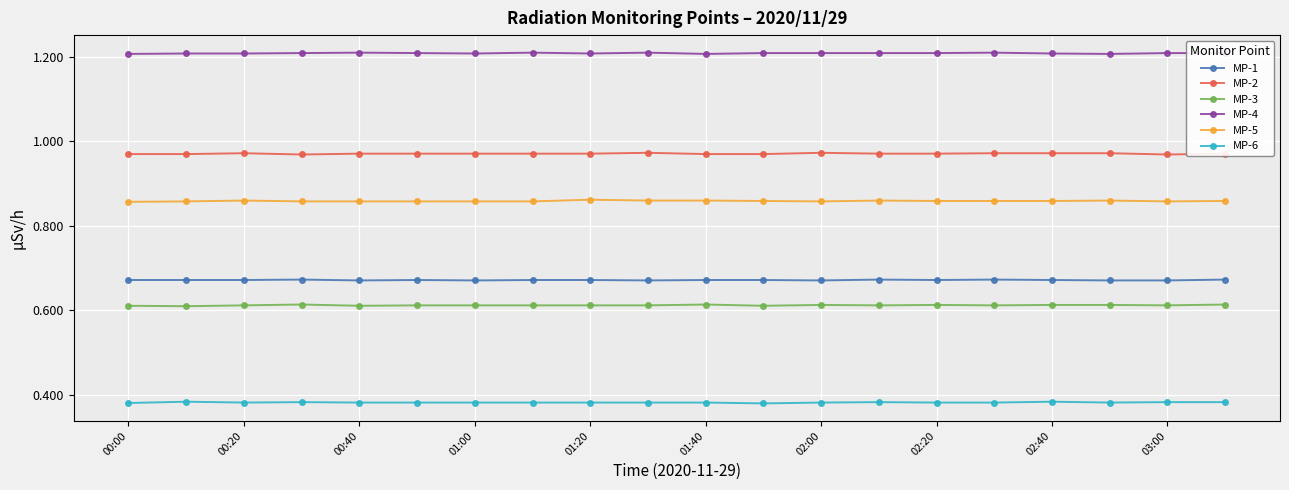

How many MP-4 values are between 1 and 2?

20